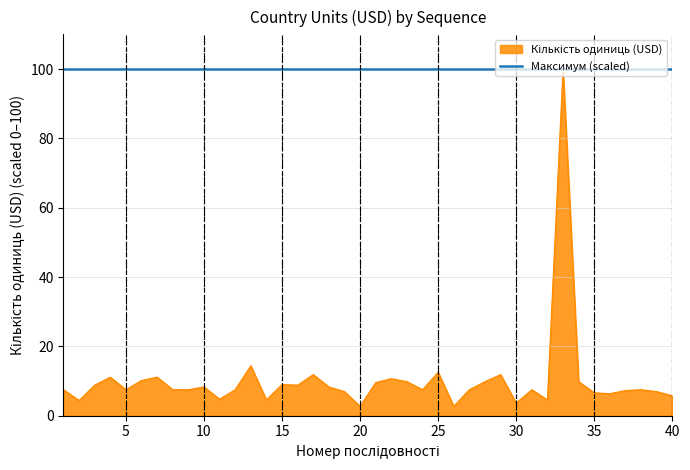

Does the chart have visible grid lines?

Yes